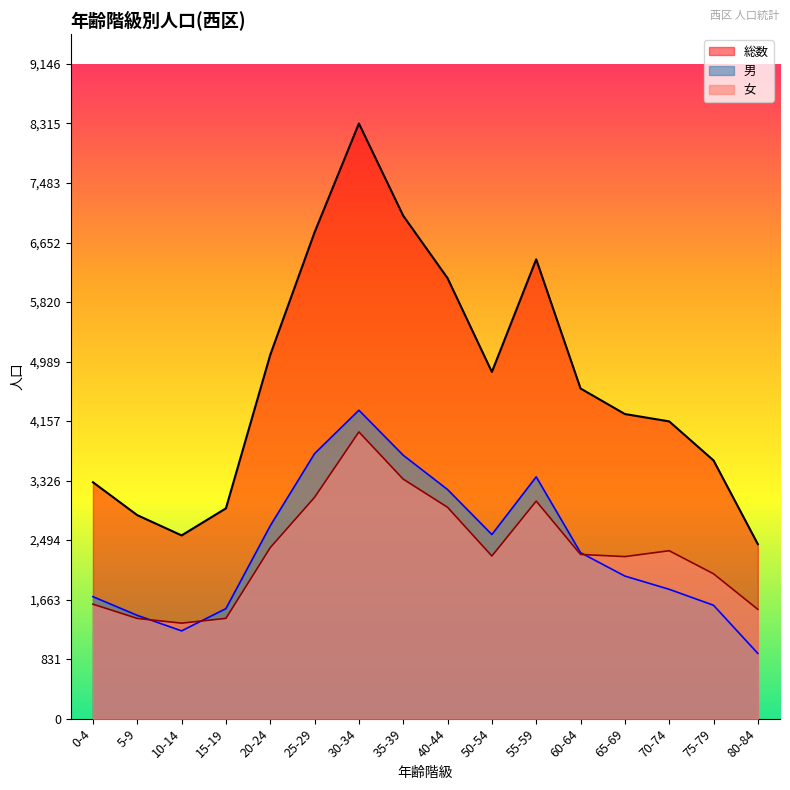

What is the sum of all 男 values?

38060